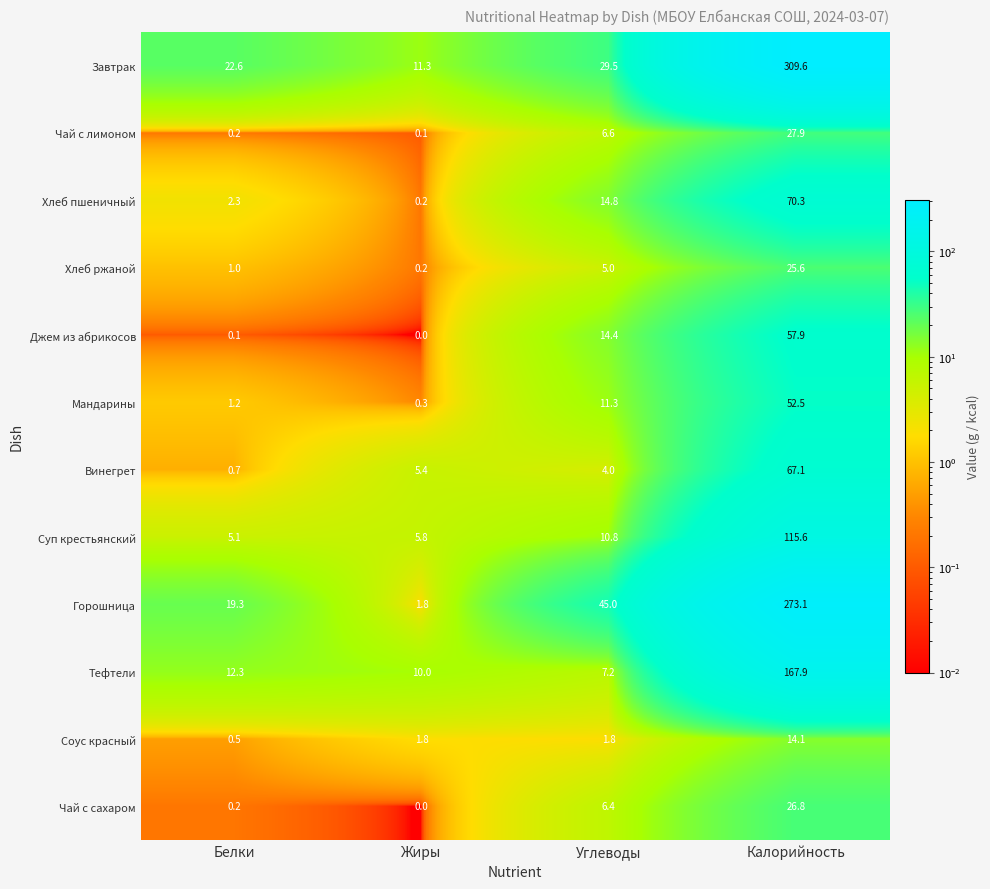

Which category has the highest value across all series?

Калорийность